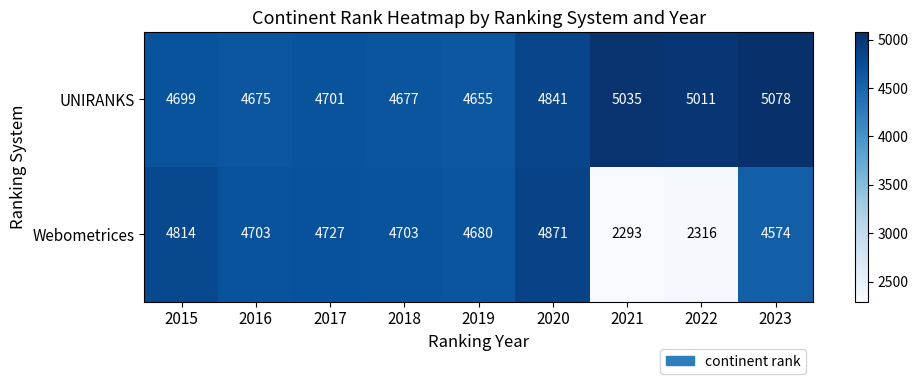

Reading left to right, transcribe all the data shown in this chart.

UNIRANKS: 4699	4675	4701	4677	4655	4841	5035	5011	5078
Webometrices: 4814	4703	4727	4703	4680	4871	2293	2316	4574